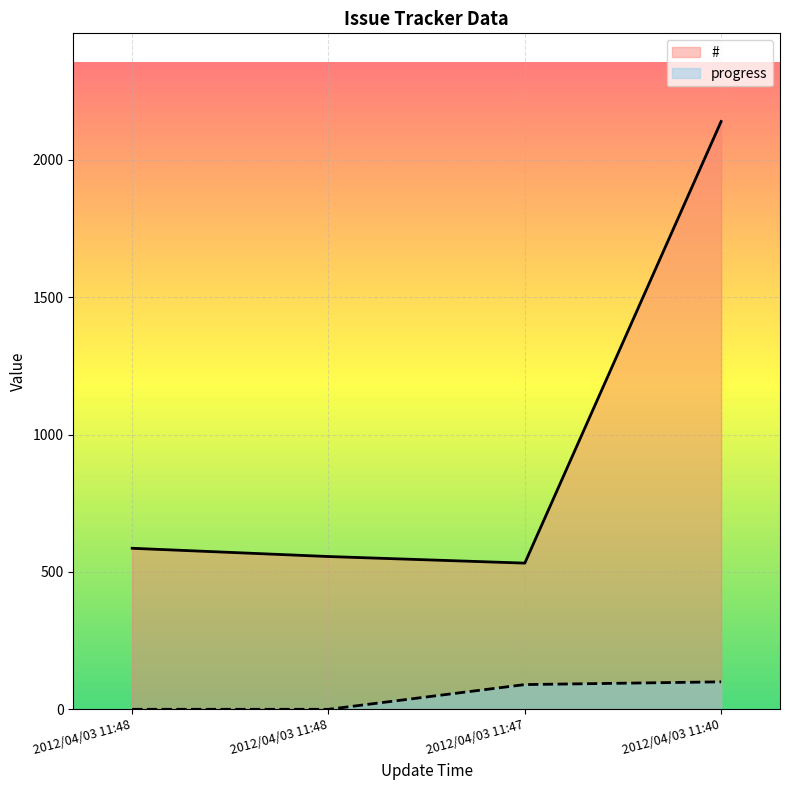

What is the sum of the # values at 2012/04/03 11:48 and 2012/04/03 11:48?

1142